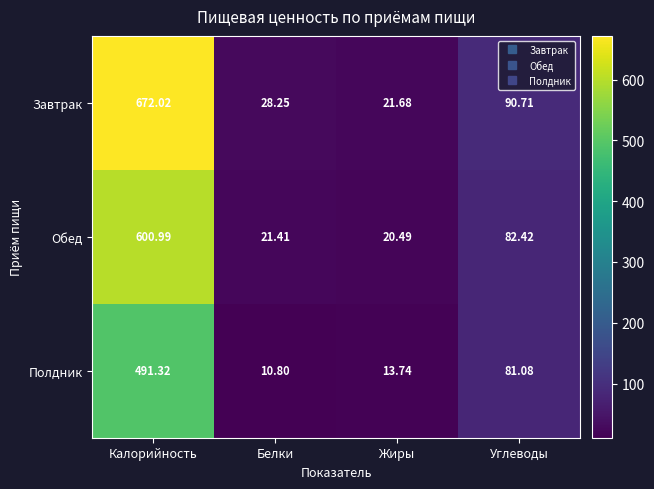

Which series has the widest spread of values?

Завтрак